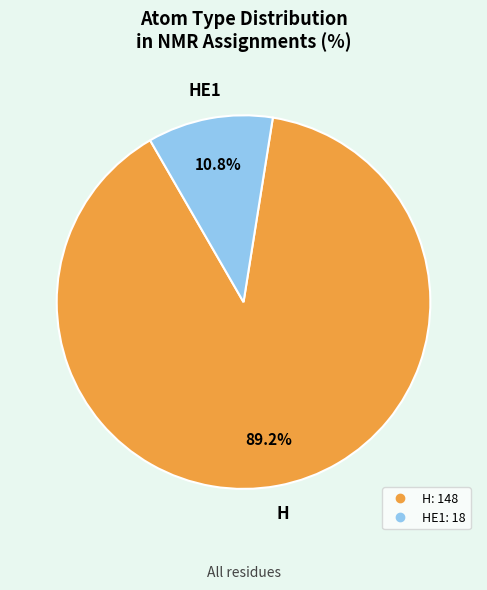

Does any single category account for the majority?

Yes